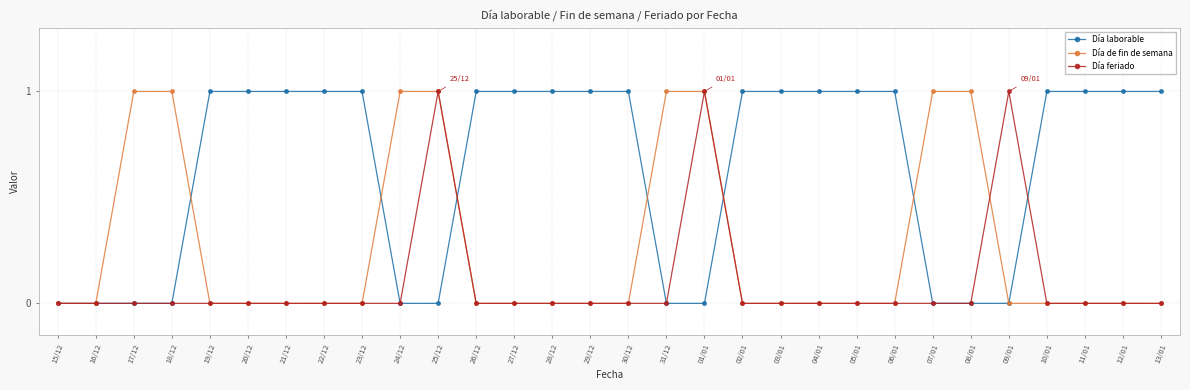

True or false: Día feriado has more than 2 interior local peaks.

True